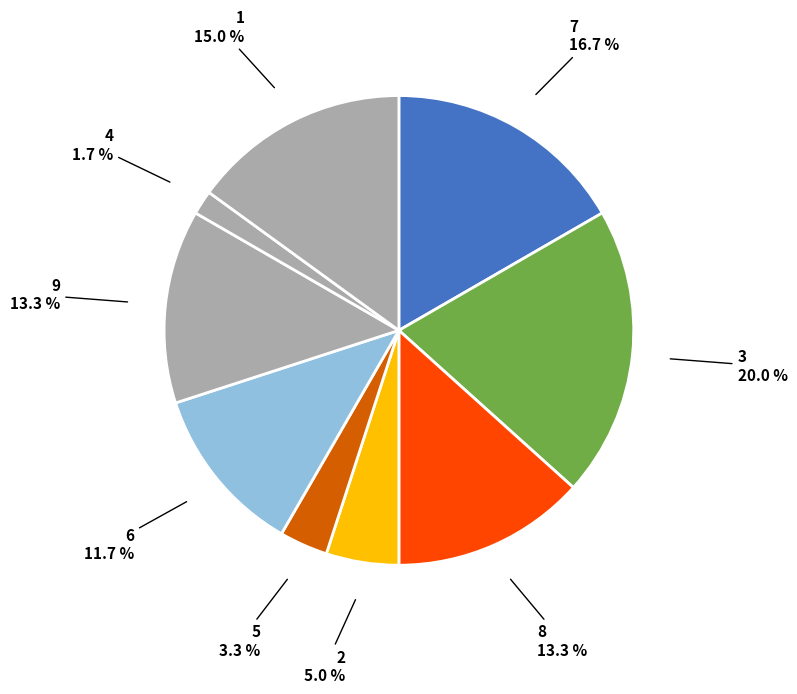

What percentage is the 2 slice, to the nearest percent?

5%